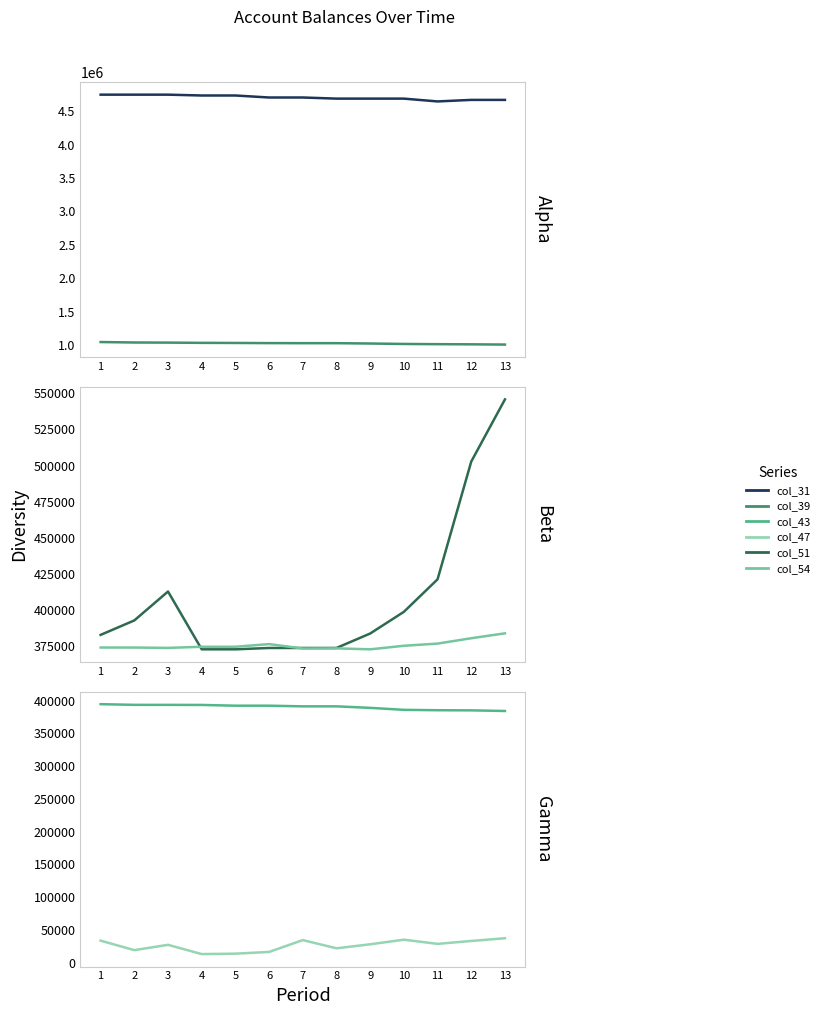

Reading left to right, transcribe all the data shown in this chart.

col_31: 1=4746871.7	2=4746871.7	3=4746871.7	4=4734394.8	5=4734394.8	6=4704394.8	7=4704394.8	8=4687595.8	9=4687595.8	10=4687595.8	11=4645595.8	12=4668595.8	13=4668595.8
col_39: 1=1045580.2	2=1038732.0	3=1037077.9	4=1033406.3	5=1031858.7	6=1029516.5	7=1028478.1	8=1028478.1	9=1023571.5	10=1016910.1	11=1013705.4	12=1011329.7	13=1007755.7
col_51: 1=382819.2	2=392819.2	3=412819.2	4=372819.2	5=372819.2	6=373756.0	7=373756.0	8=373756.0	9=383756.0	10=398756.0	11=421256.0	12=502736.4	13=545736.4
col_54: 1=374064.6	2=374053.3	3=373812.1	4=374592.1	5=374592.1	6=376432.1	7=373384.9	8=373484.9	9=372816.7	10=375276.7	11=376786.7	12=380496.7	13=383876.7
col_43: 1=394481.9	2=393465.1	3=393446.2	4=393322.9	5=392172.1	6=392172.1	7=391172.1	8=391172.1	9=388872.1	10=385847.1	11=385247.1	12=385048.1	13=384096.3
col_47: 1=33559.6	2=19064.5	3=27208.3	4=13055.0	5=13695.6	6=16330.9	7=34422.5	8=21876.5	9=28002.8	10=35050.4	11=28651.9	12=33072.3	13=37254.5